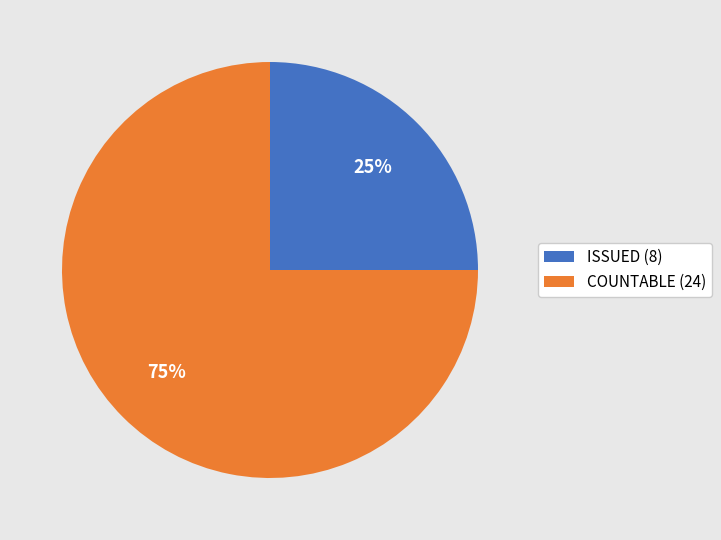

Which has a higher value, COUNTABLE (24) or ISSUED (8)?

COUNTABLE (24)